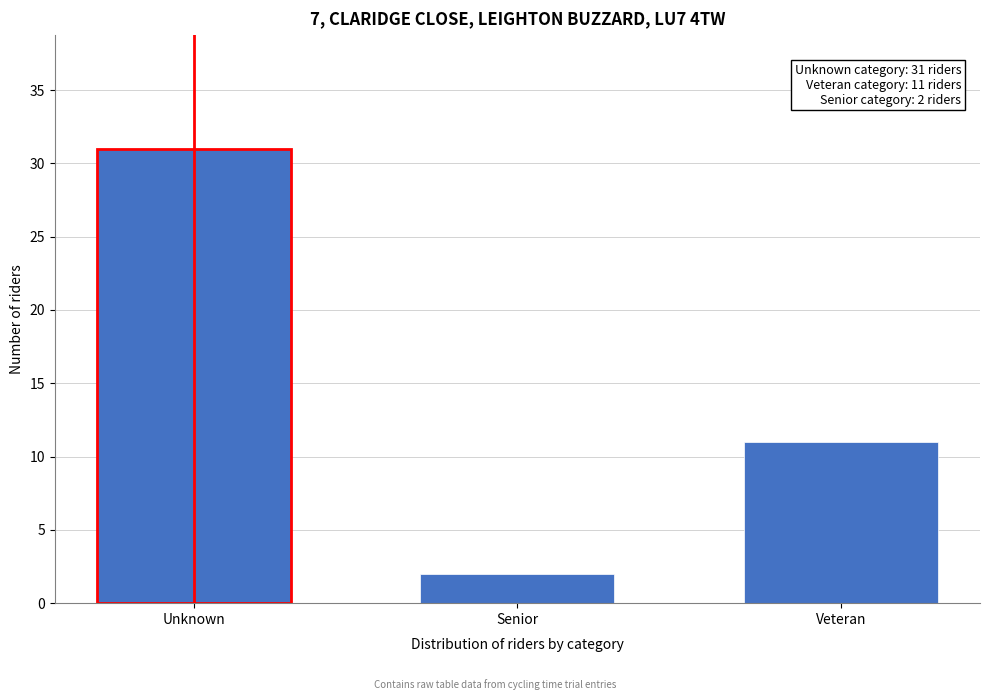

Reading left to right, list all the values displayed in this chart.

31	2	11